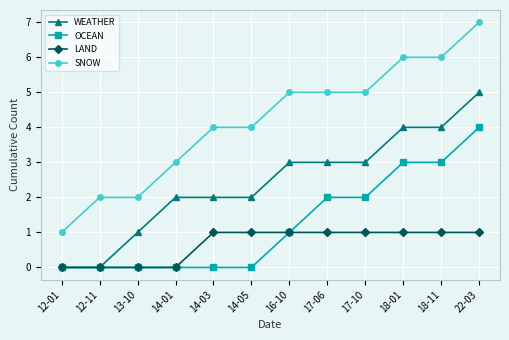

List the series in order of their overall mean, highest first.

SNOW, WEATHER, OCEAN, LAND